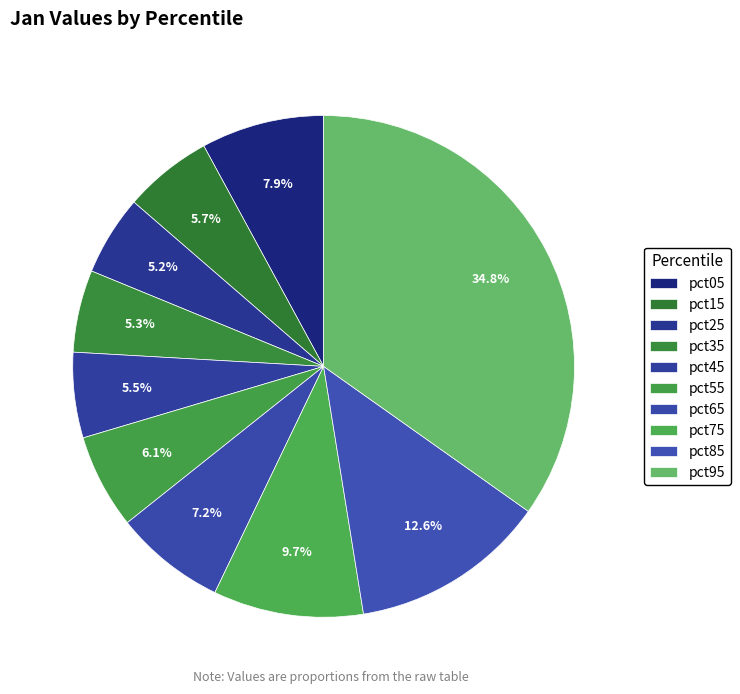

To the nearest percent, what portion does pct45 represent?

6%